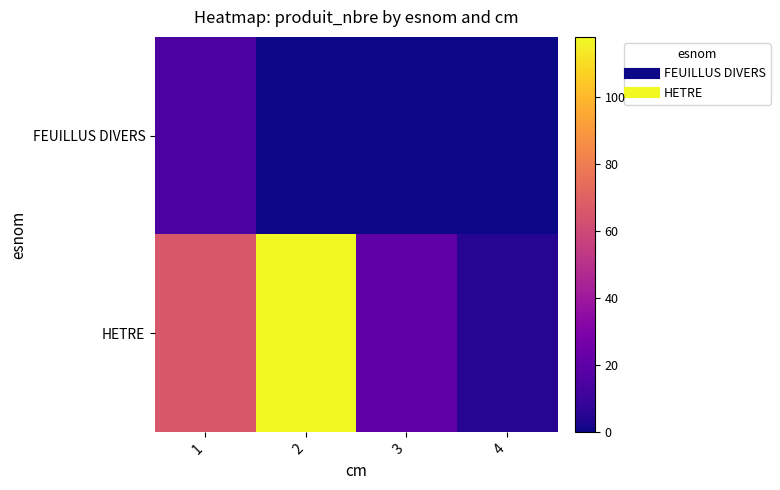

Reading left to right, transcribe all the data shown in this chart.

FEUILLUS DIVERS: 1=15	2=0	3=0	4=0
HETRE: 1=66	2=118	3=20	4=5